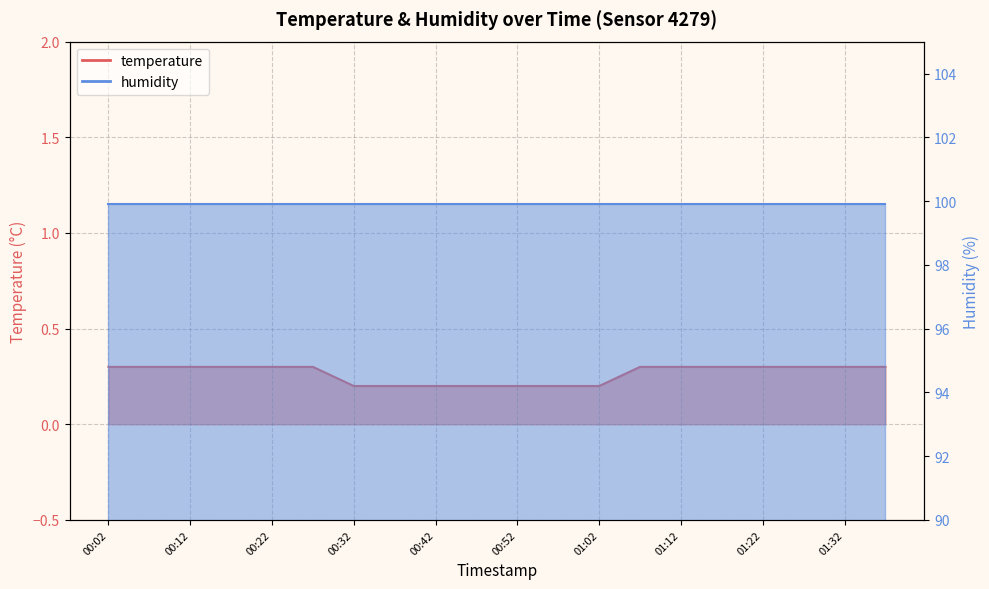

What is the label of the 19th point from the left?

01:32